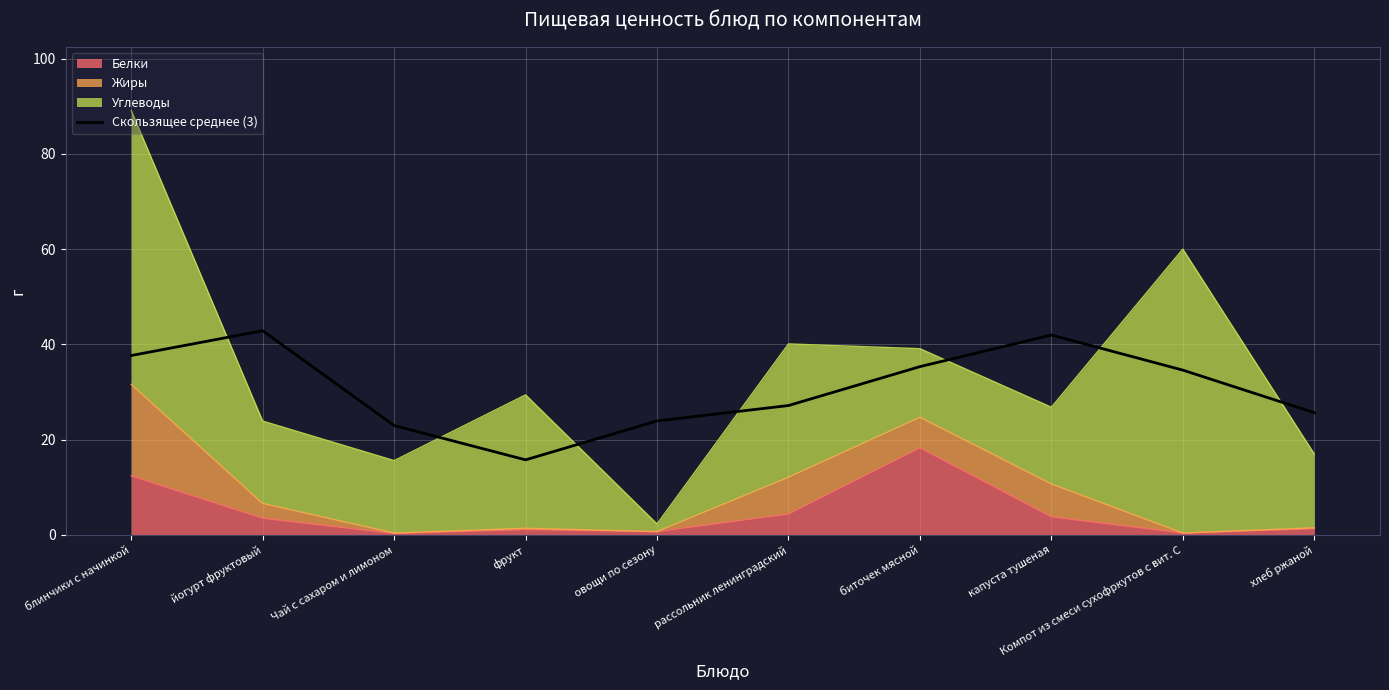

What is the value of the 9th point from the left?

34.6